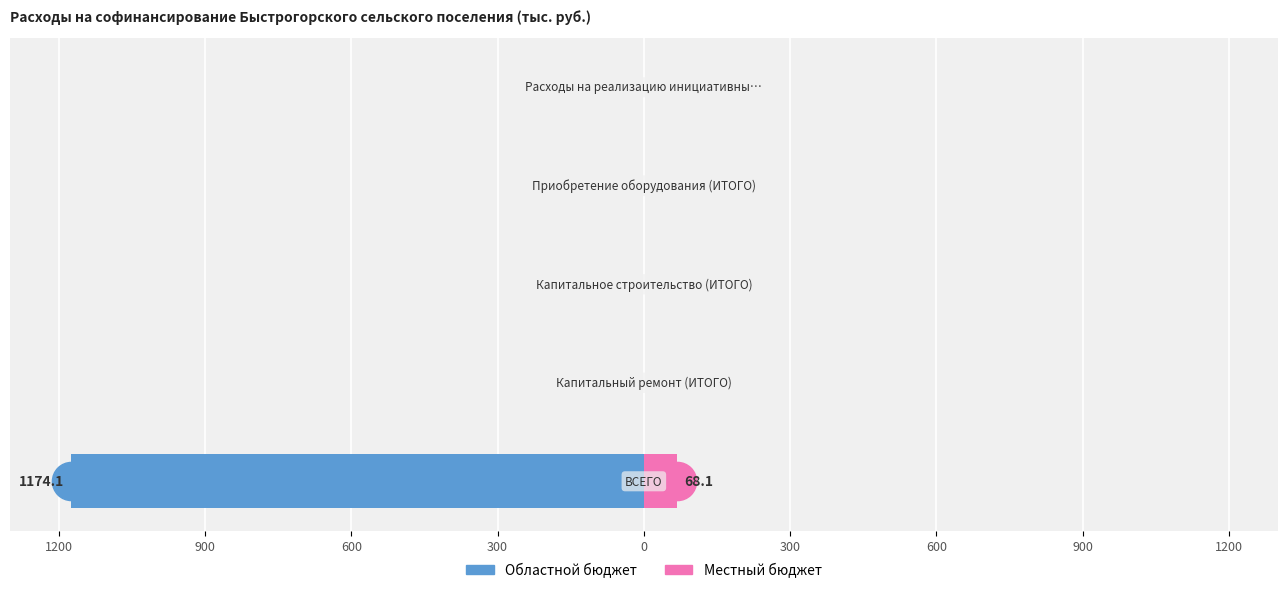

The value of Областной бюджет at 0 is -386.9. True or false?

False